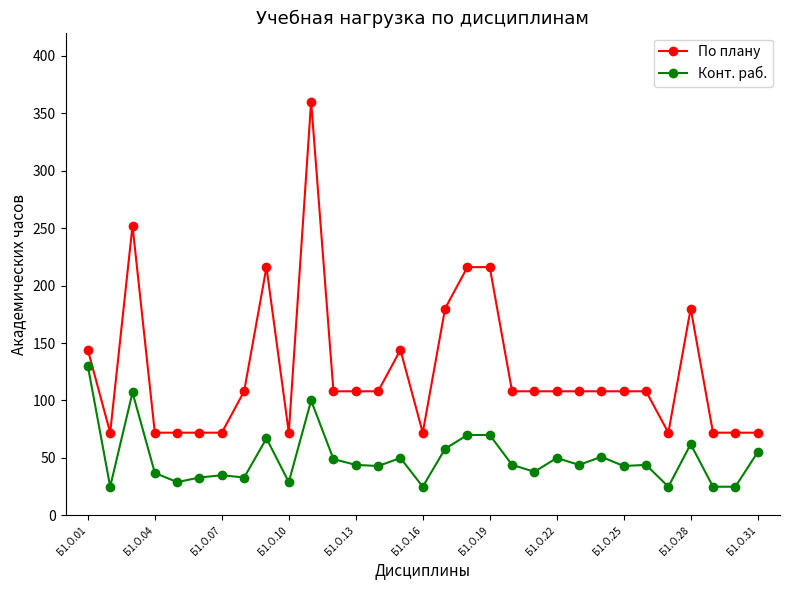

What is the sum of all По плану values?

3888